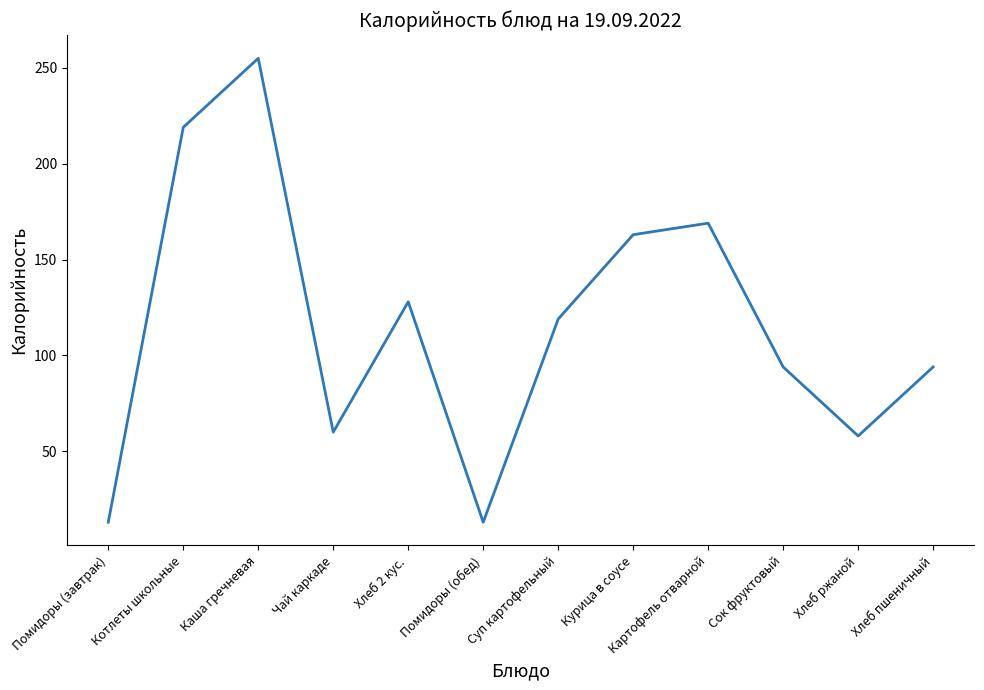

Reading right to left, list all the values displayed in this chart.

Хлеб пшеничный=94	Хлеб ржаной=58	Сок фруктовый=94	Картофель отварной=169	Курица в соусе=163	Суп картофельный=119	Помидоры (обед)=13	Хлеб 2 кус.=128	Чай каркаде=60	Каша гречневая=255	Котлеты школьные=219	Помидоры (завтрак)=13